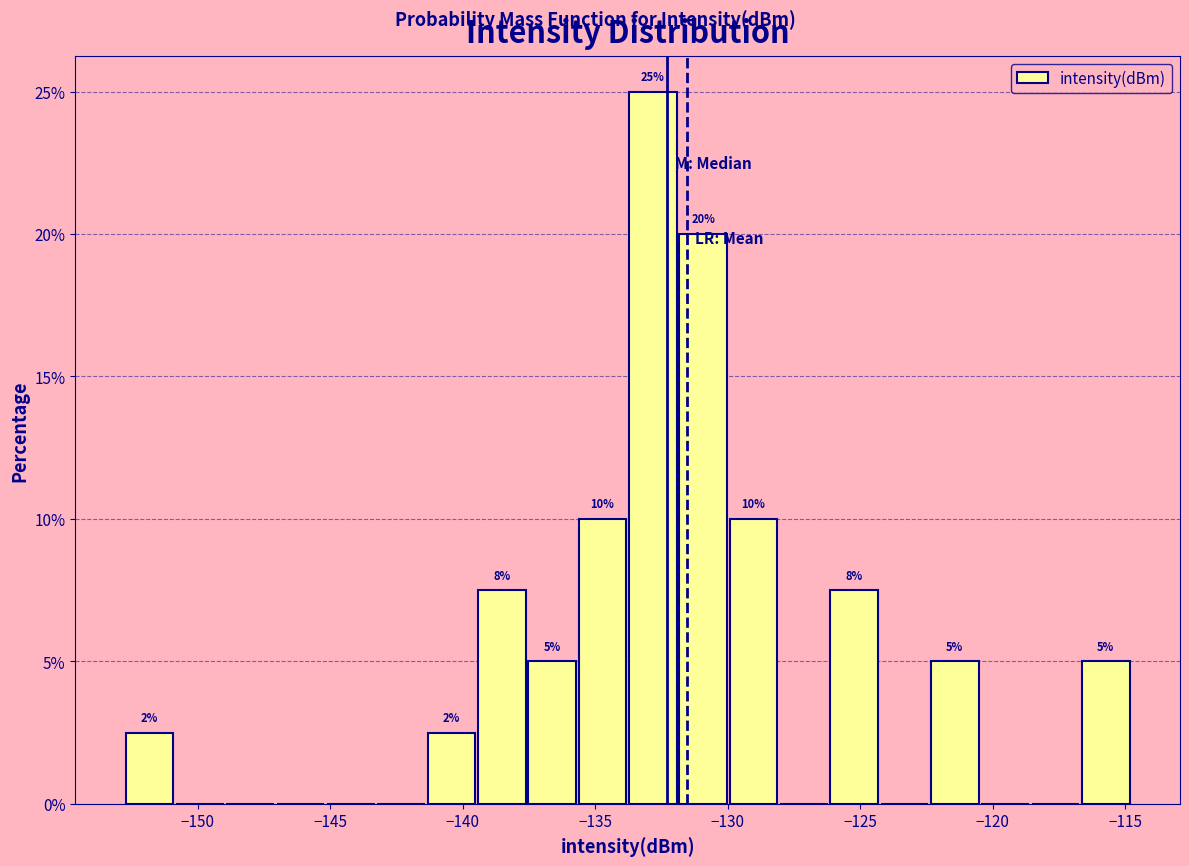

Read against the x-axis, roughly where is the centre of the tallest bar?

-133.0